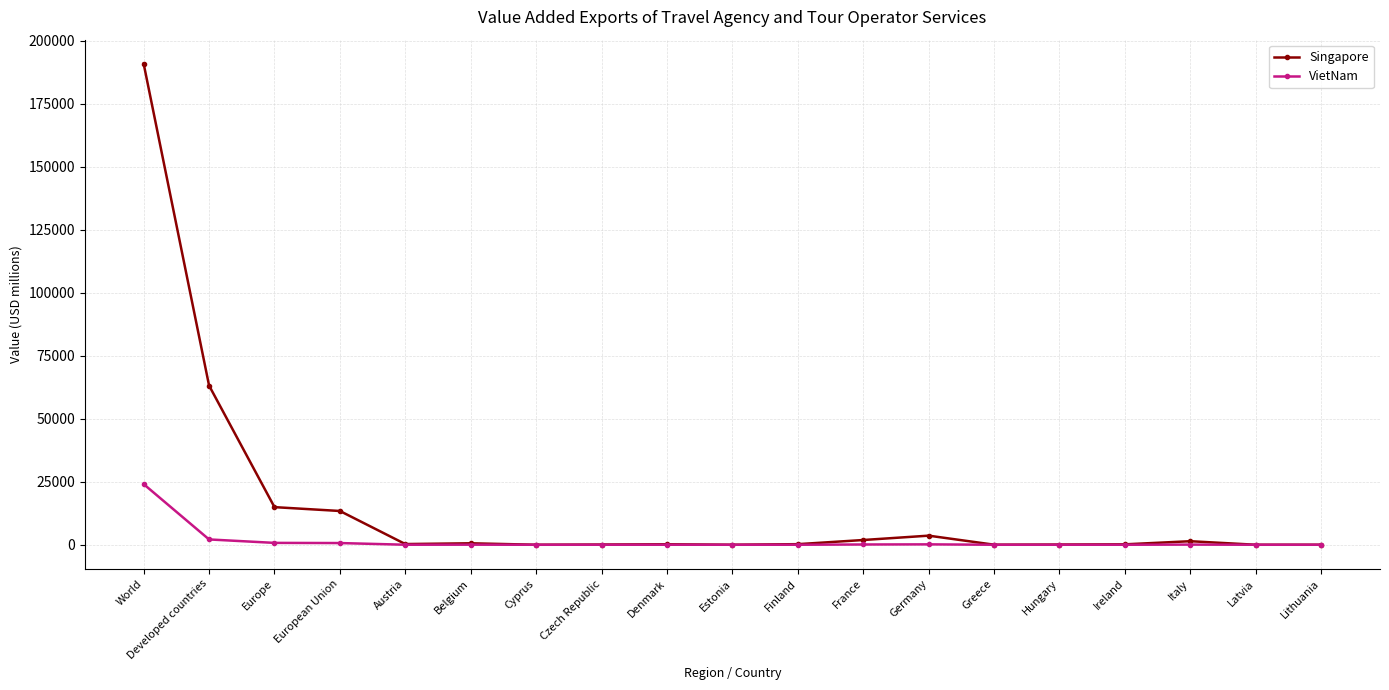

Rank the series by their average value, from highest to lowest.

Singapore, VietNam